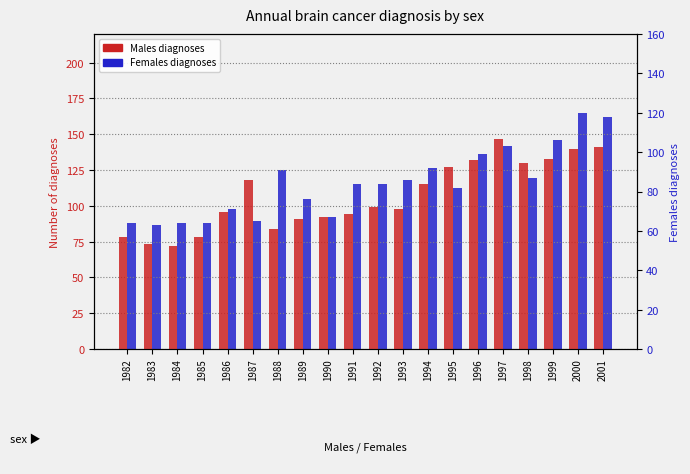

Which category has the lowest value across all series?

1983